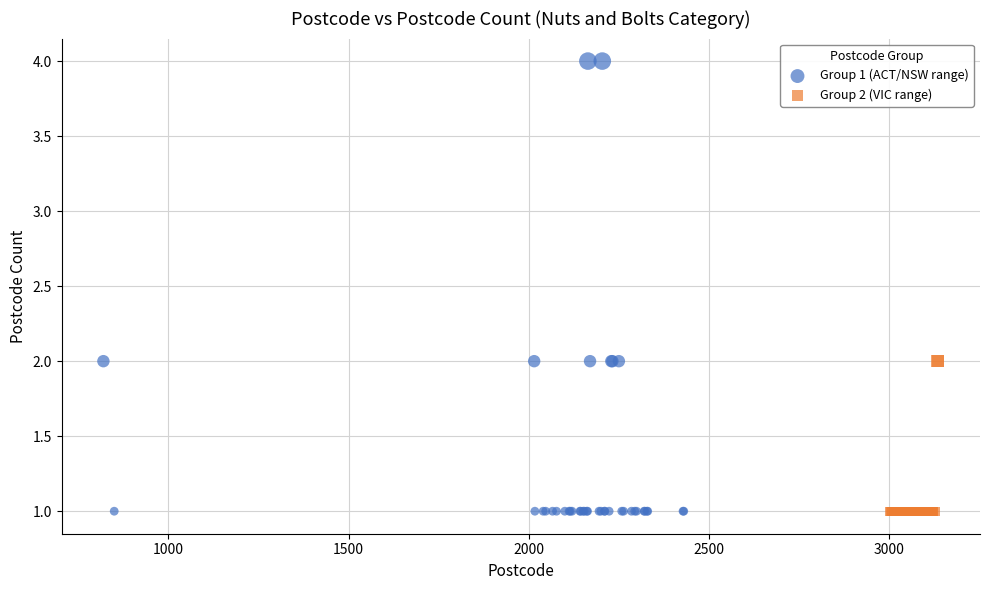

Which series contains the highest Y value?

Group 1 (ACT/NSW range)